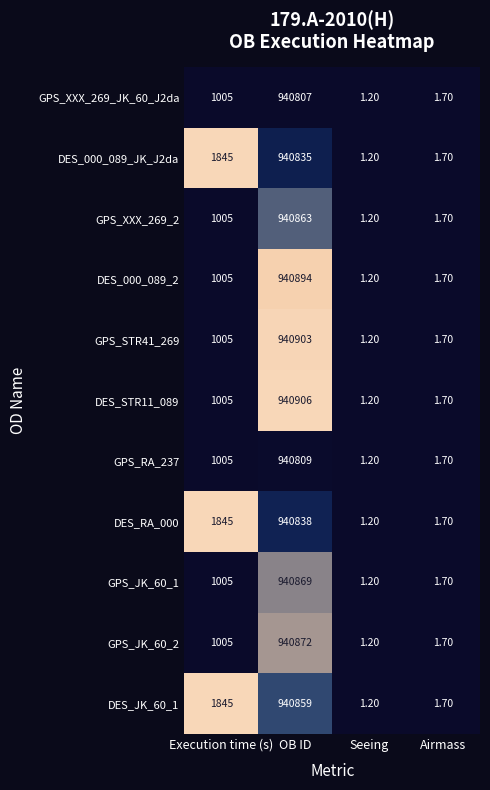

How many distinct data groups are displayed?

11